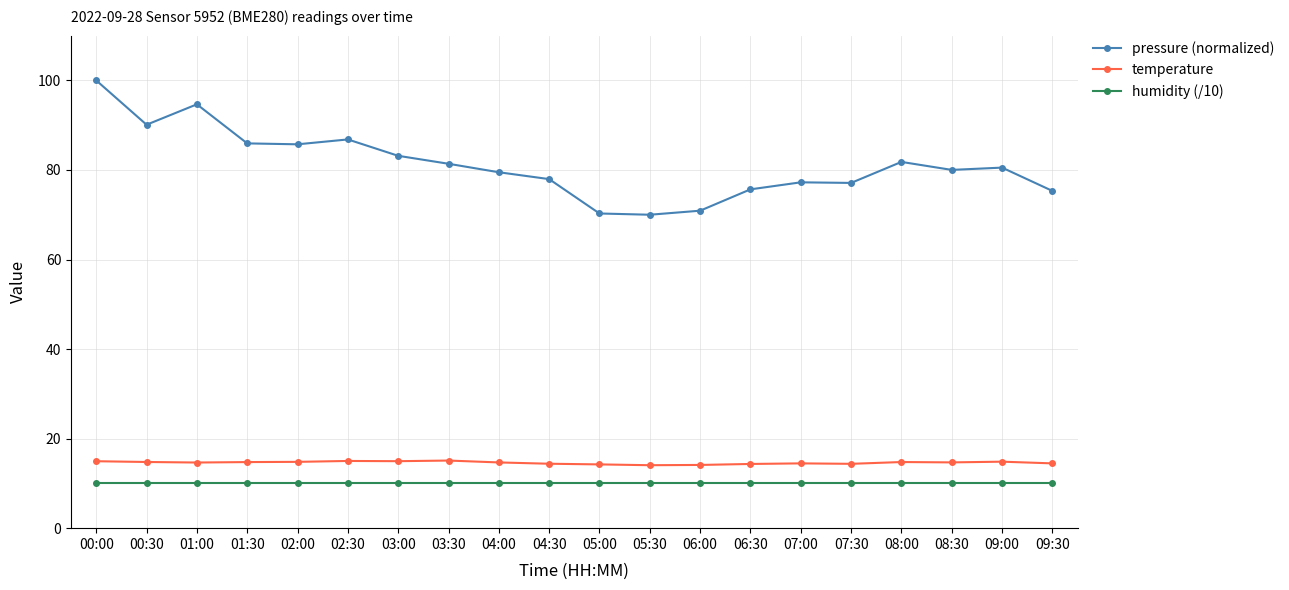

True or false: pressure (normalized) has a value of 79.5 at 04:00.

True